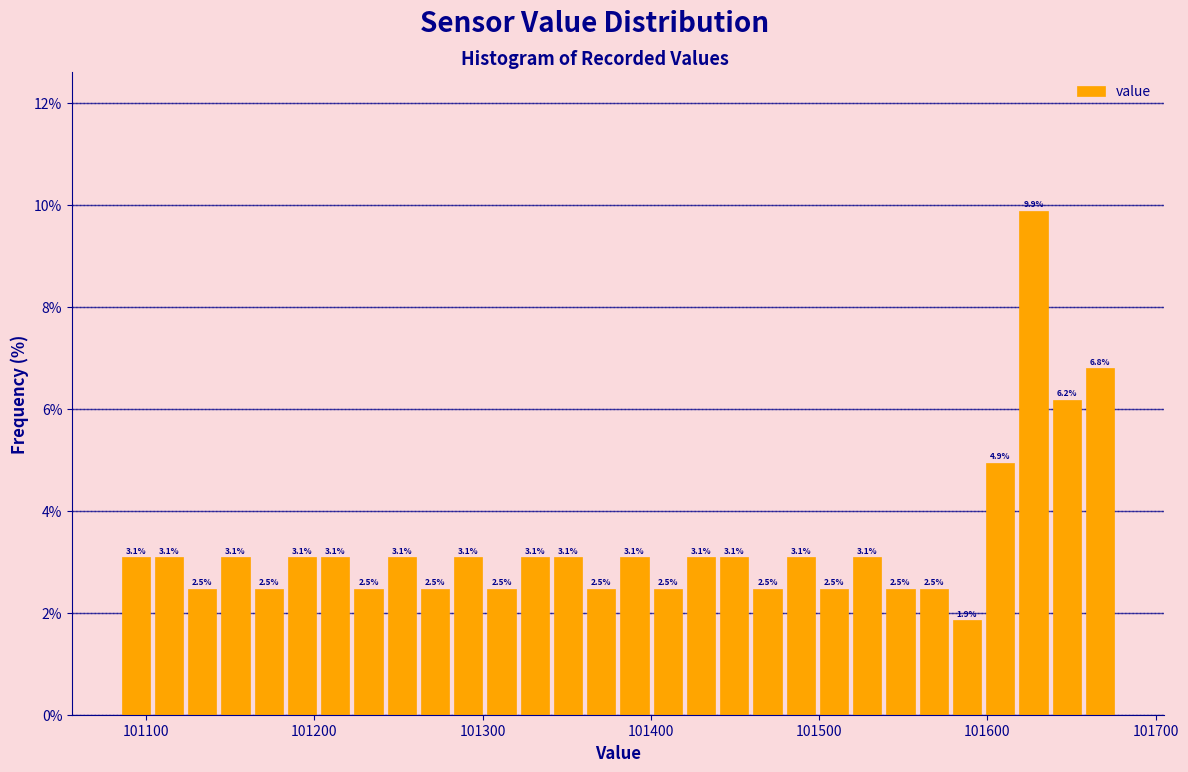

Read against the x-axis, roughly where is the centre of the tallest bar?

101630